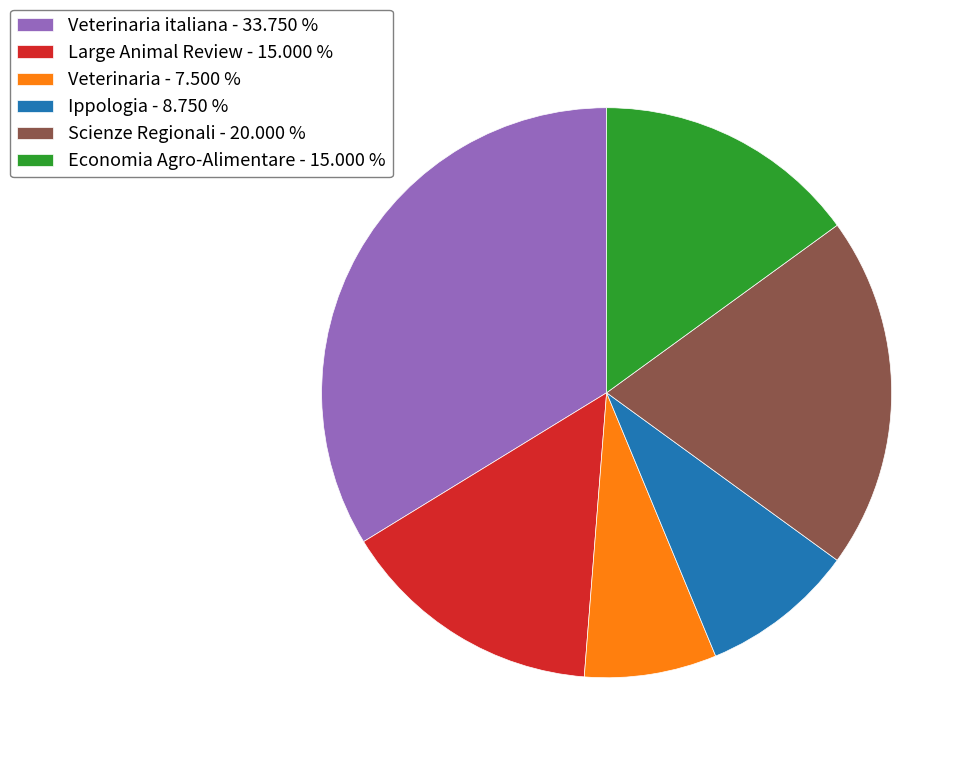

Approximately how many times larger is the value at Large Animal Review - 15.000 % compared to Ippologia - 8.750 %?

1.7